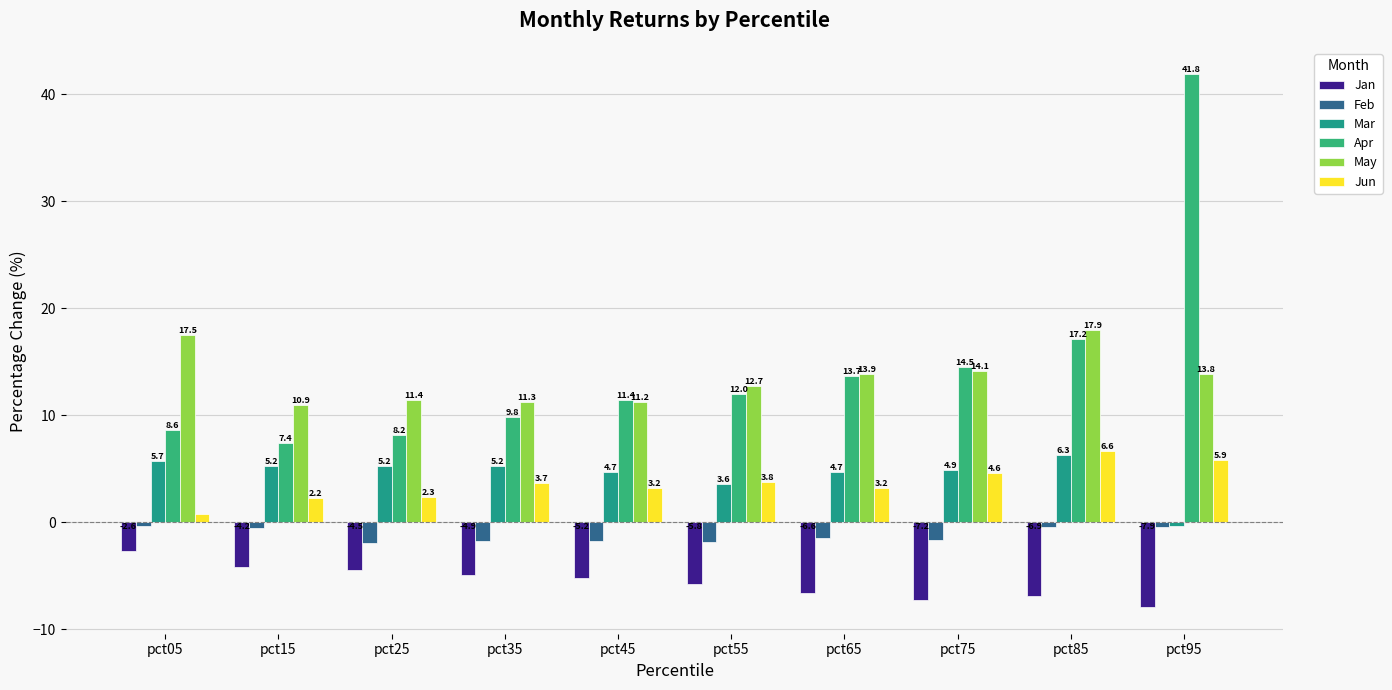

List the series in order of their peak value, highest first.

Apr, May, Jun, Mar, Feb, Jan